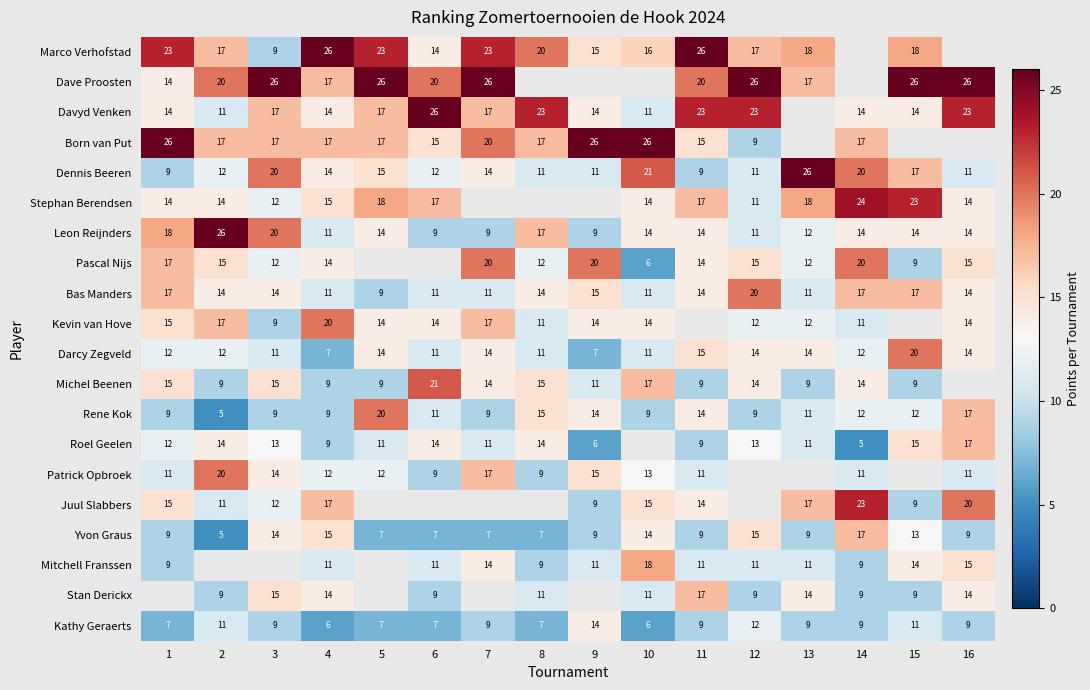

Is the value of Mitchell Franssen at 4 greater than the value of Patrick Opbroek at 2?

No